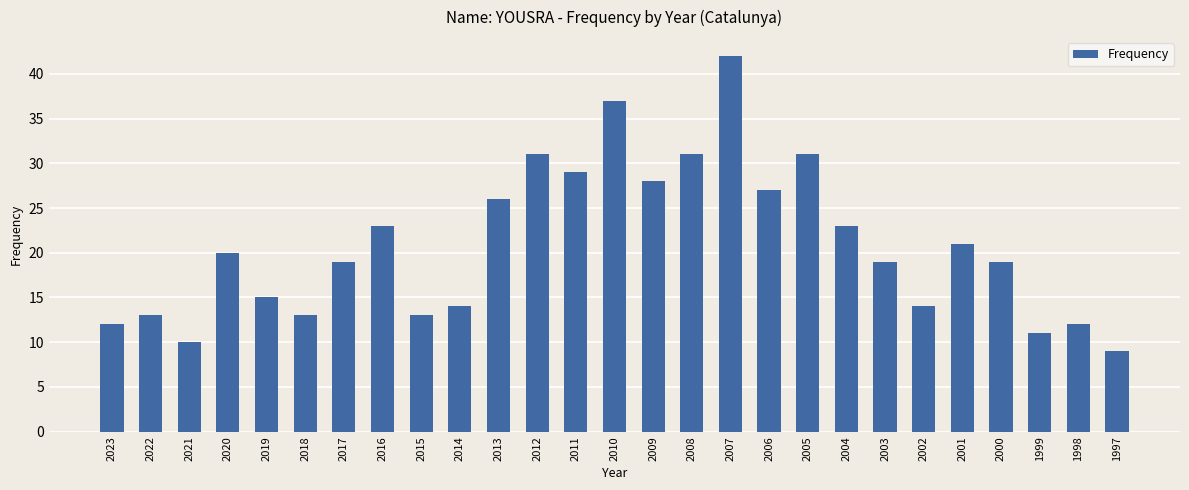

Reading right to left, list all the values displayed in this chart.

1997=9	1998=12	1999=11	2000=19	2001=21	2002=14	2003=19	2004=23	2005=31	2006=27	2007=42	2008=31	2009=28	2010=37	2011=29	2012=31	2013=26	2014=14	2015=13	2016=23	2017=19	2018=13	2019=15	2020=20	2021=10	2022=13	2023=12